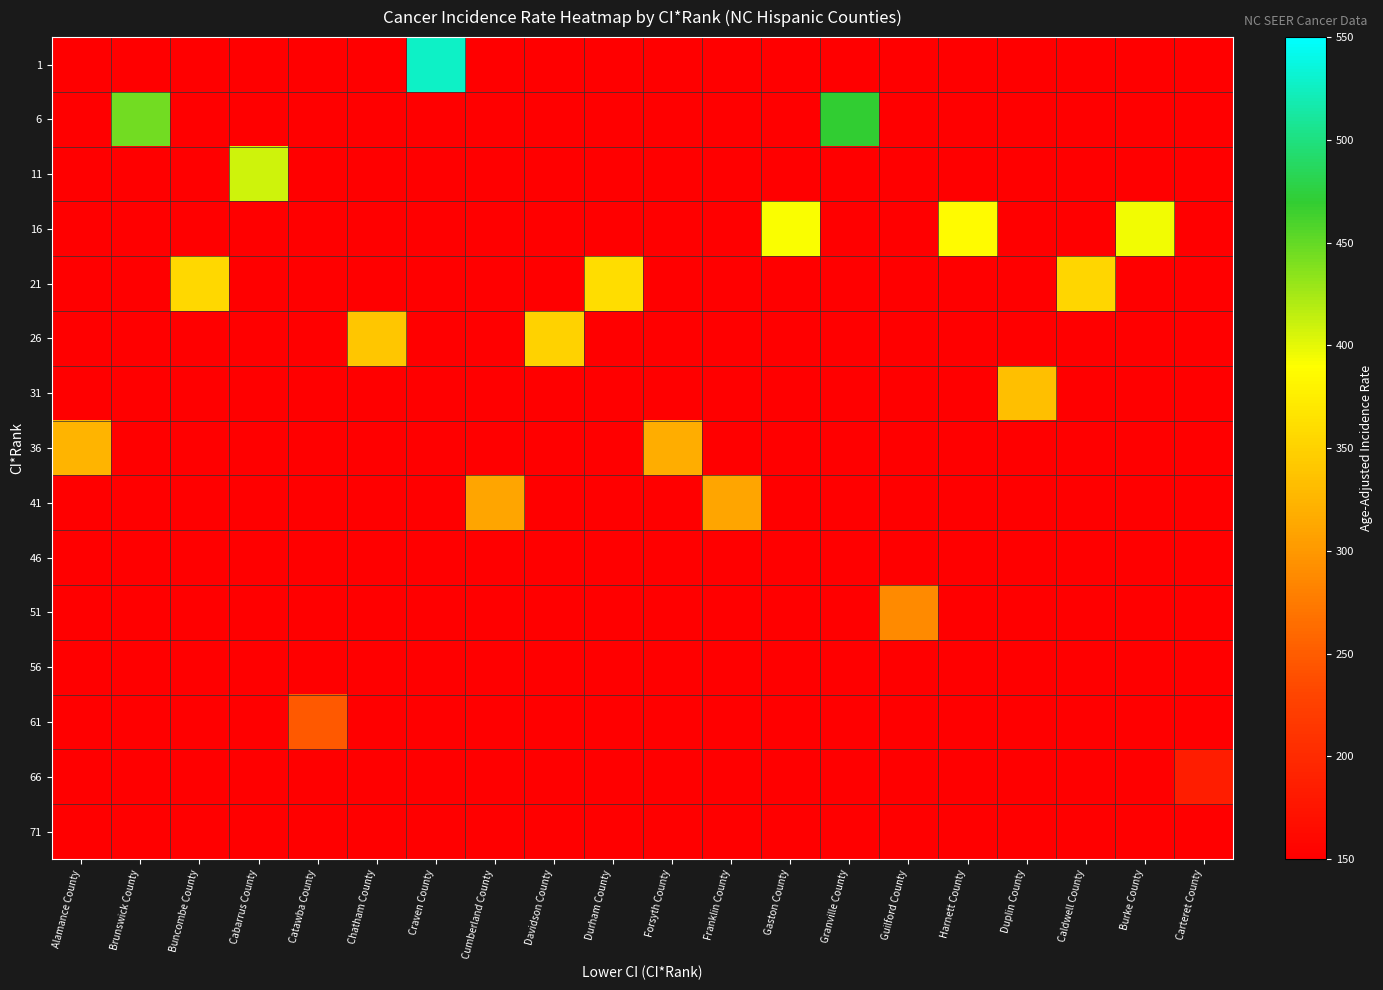

Which series has the largest total across all categories?

16